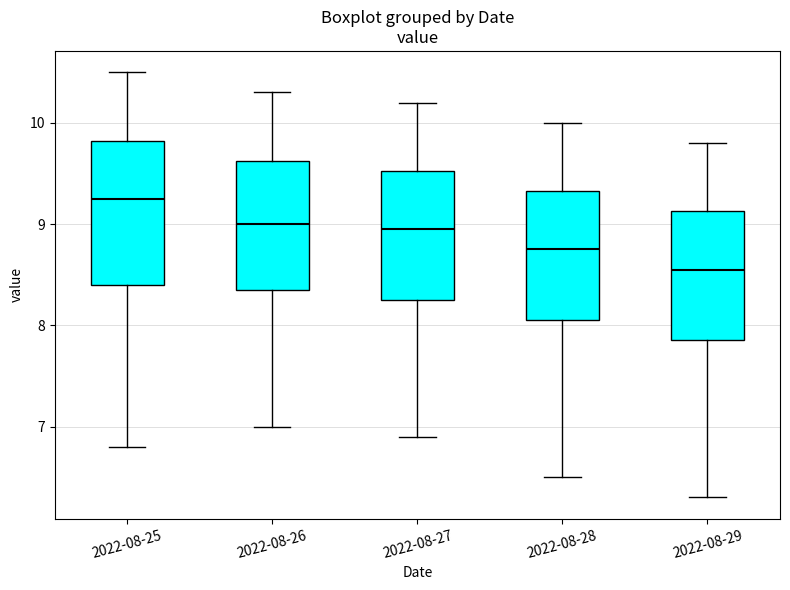

Where does the lower whisker of the box for 2022-08-27 end on the y-axis? The values are not printed on the chart, so give them approximately, as read against the axis.

6.9